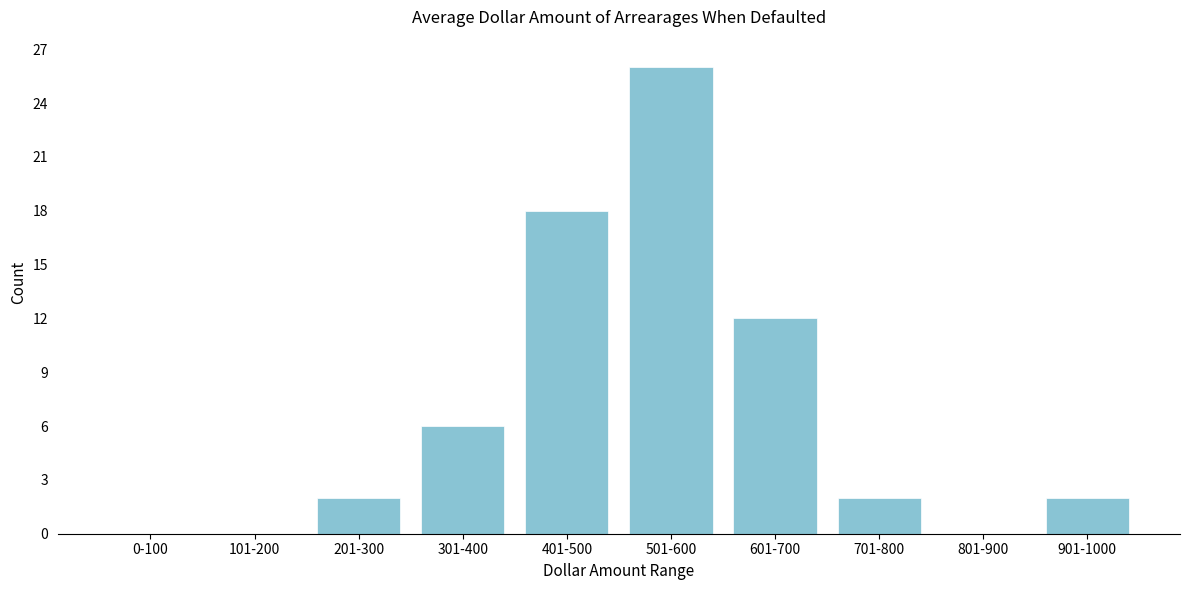

Reading left to right, extract all data points from this chart.

0-100=0	101-200=0	201-300=2	301-400=6	401-500=18	501-600=26	601-700=12	701-800=2	801-900=0	901-1000=2